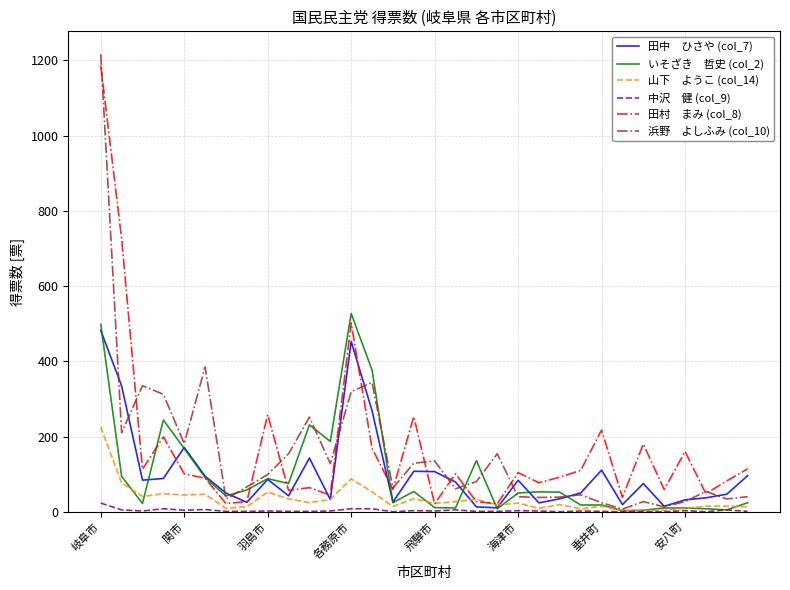

Is this an area chart (filled region under the line)?

No